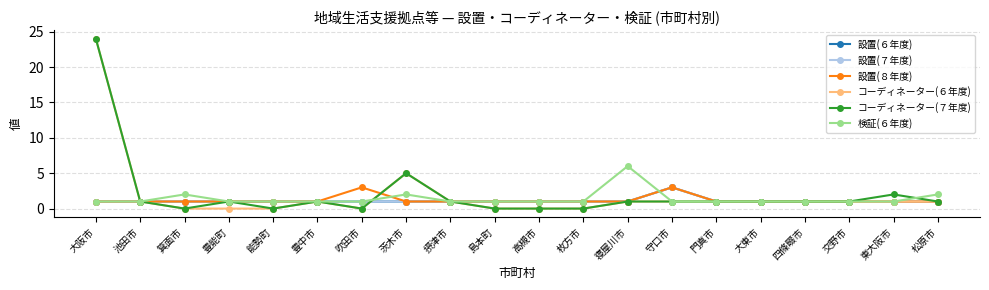

Is this an area chart (filled region under the line)?

No